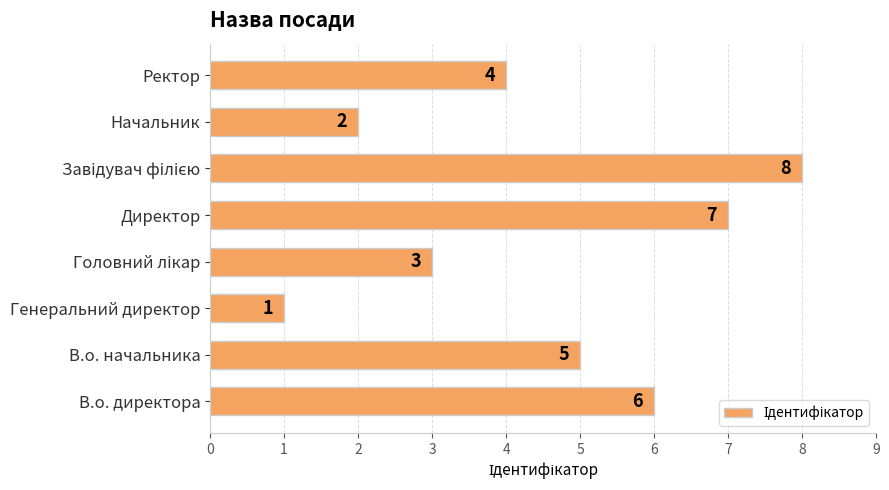

How many values are below 5?

4